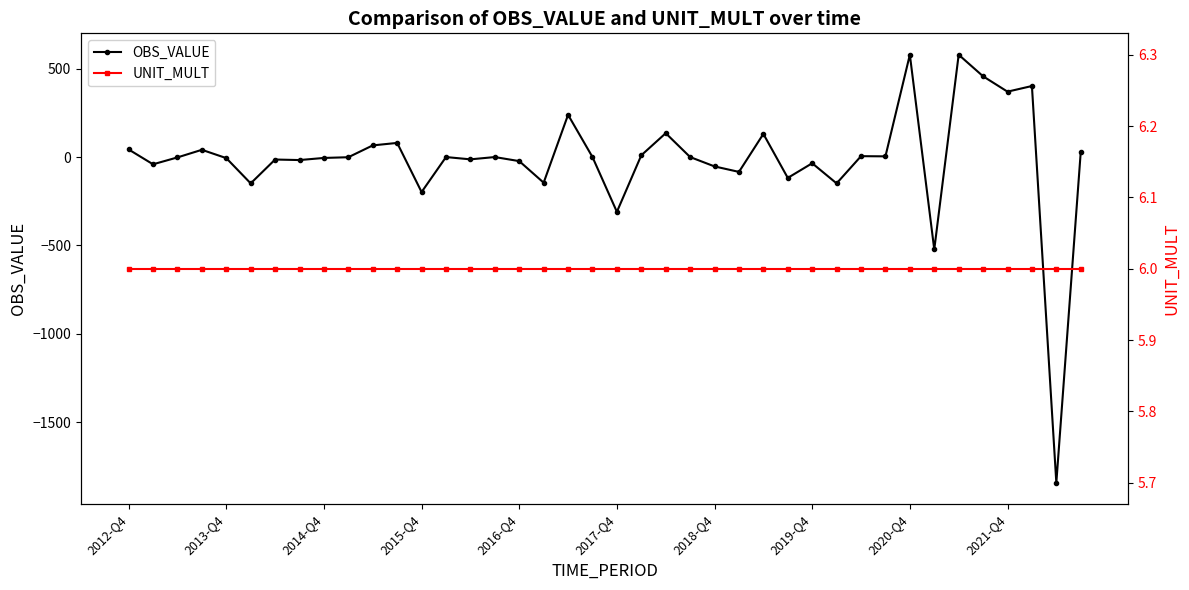

What is the value of the UNIT_MULT point at the 29th from the left?

6